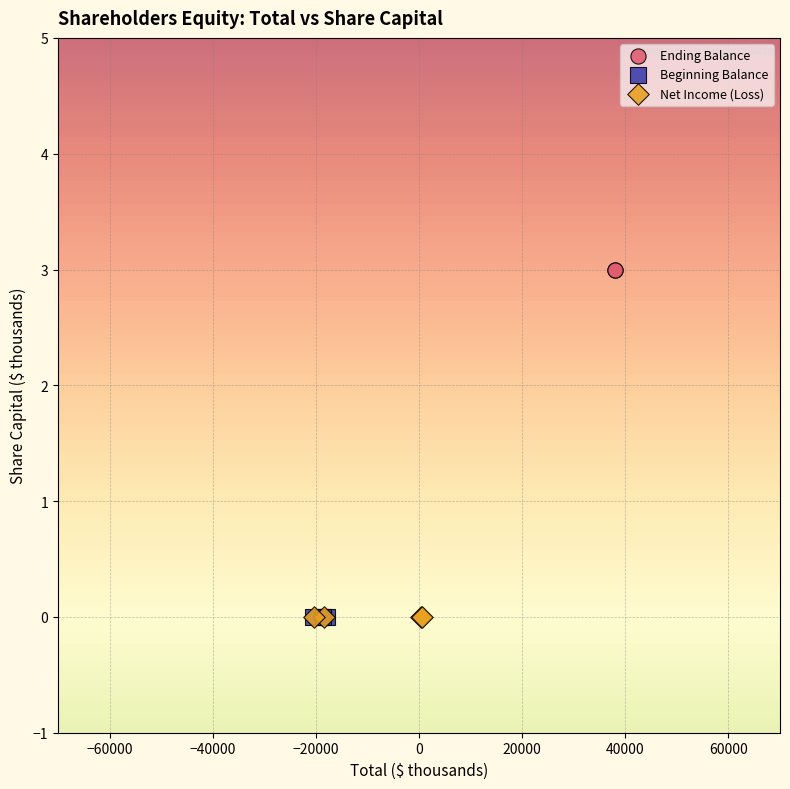

Which series contains the highest Y value?

Ending Balance